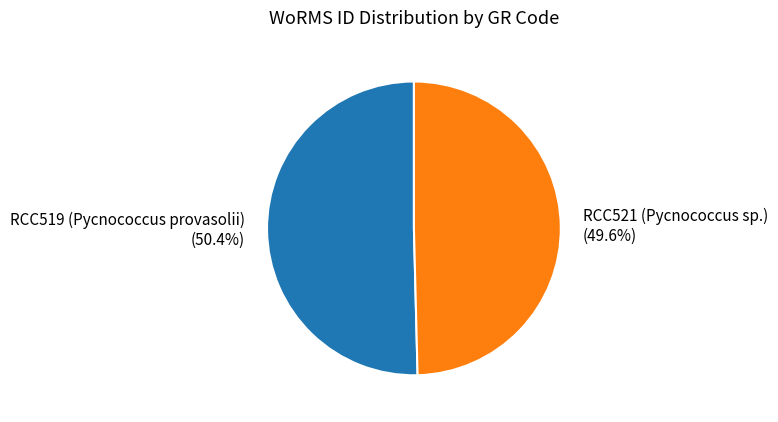

What is the total percentage of RCC521 (Pycnococcus sp.) and RCC519 (Pycnococcus provasolii)?

100.0%